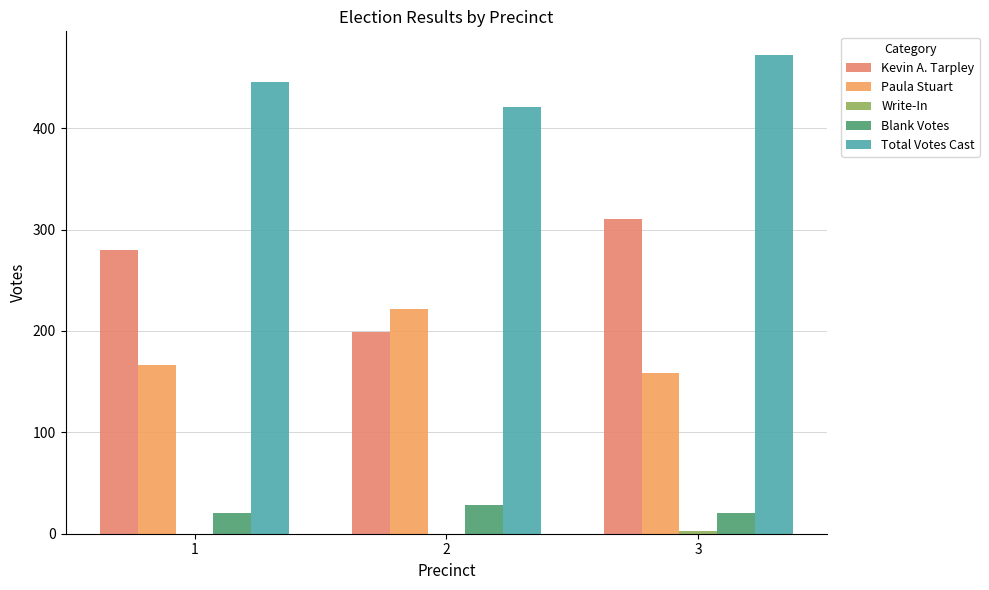

True or false: Paula Stuart has a value of 393 at 2.

False